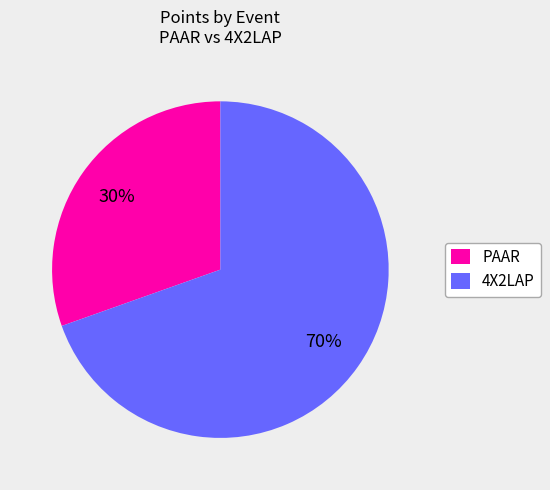

The PAAR slice represents 30% of the pie. True or false?

True